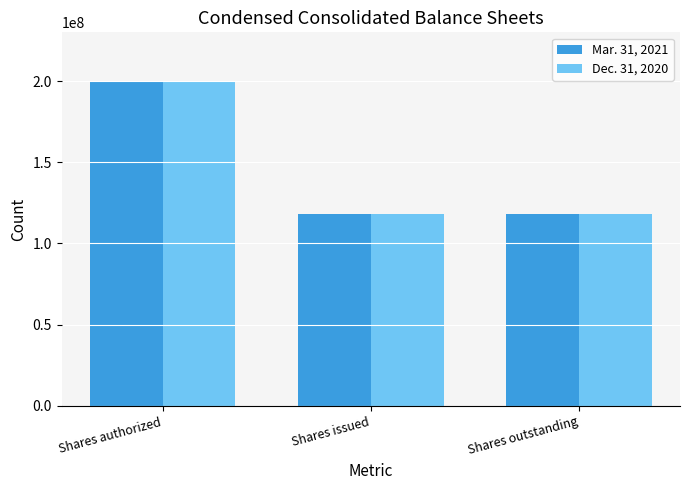

What is the value of the Mar. 31, 2021 bar at the 3rd from the left?

117918016